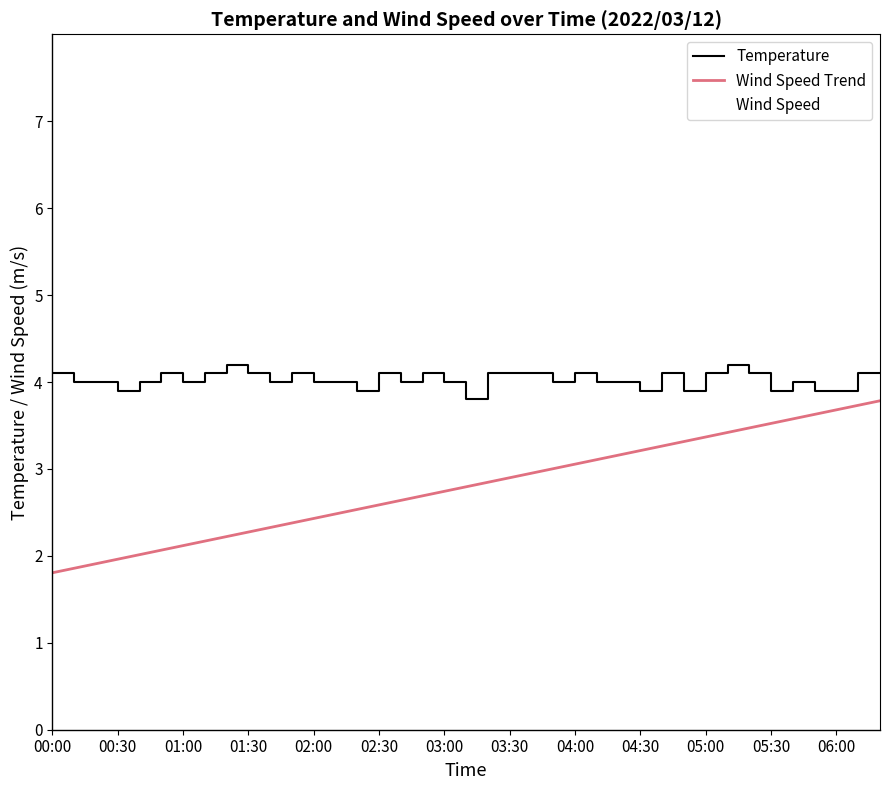

Rank the series by their maximum value, from highest to lowest.

Wind Speed, Temperature, Wind Speed Trend